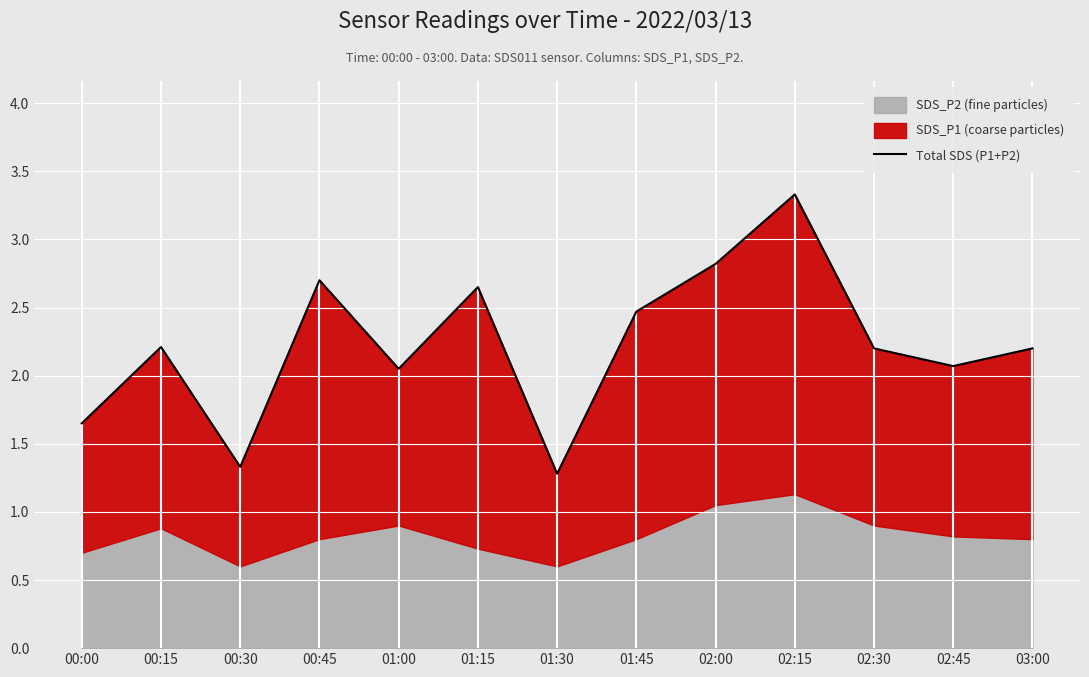

What is the difference between the maximum and minimum values?

2.0